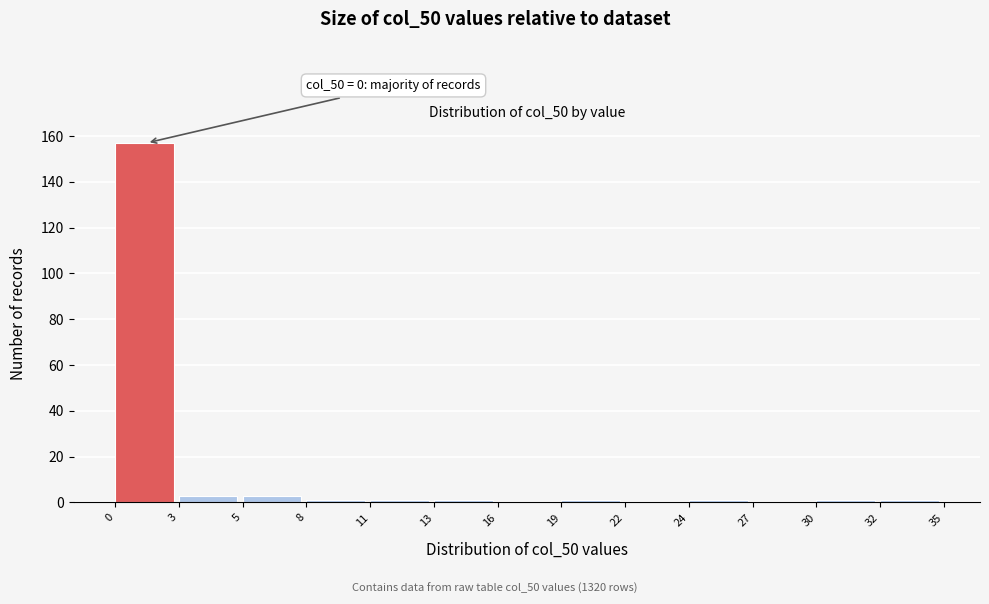

Reading left to right, what are all the values shown in this chart?

0=157	3=3	5=3	8=1	11=1	13=1	16=0	19=1	22=0	24=1	27=0	30=1	32=1